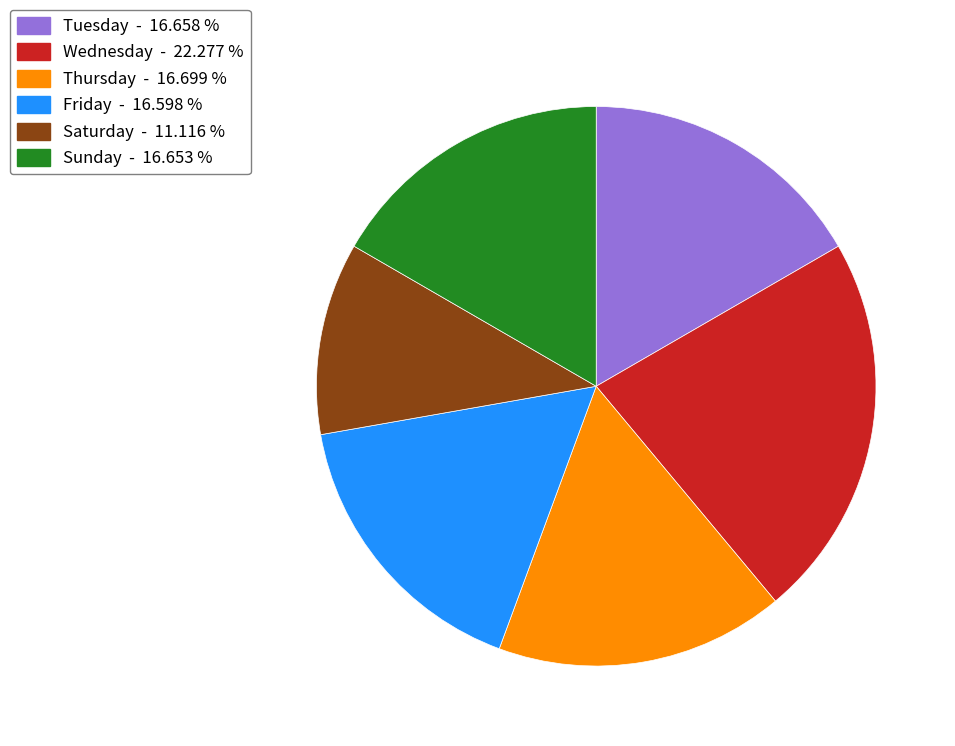

Is there a majority slice in this chart?

No